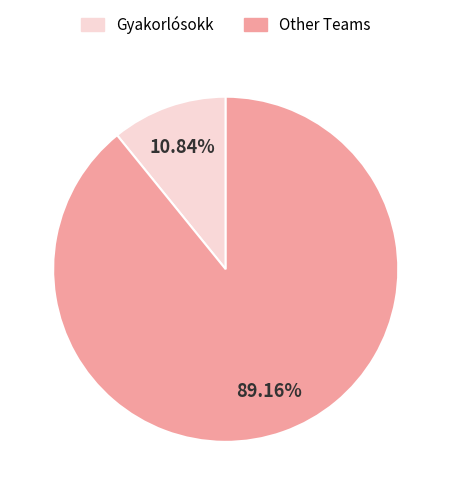

Does Gyakorlósokk account for over 50% of the chart?

No